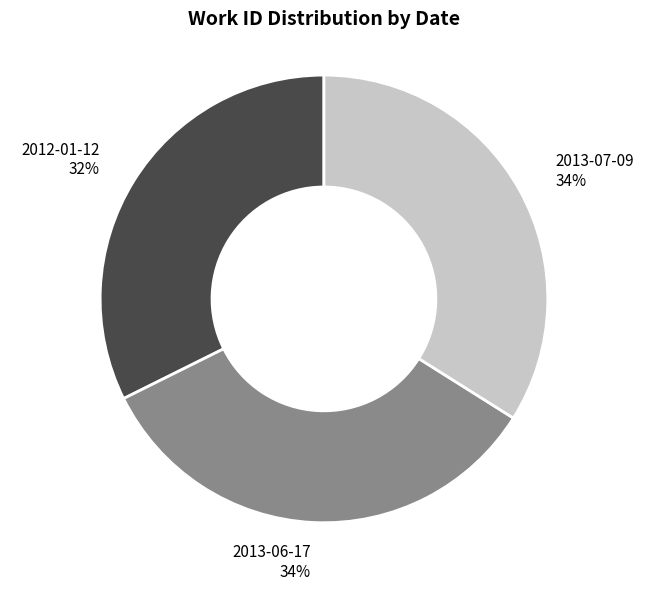

To the nearest percent, what is the combined percentage of 2012-01-12 and 2013-06-17?

66%